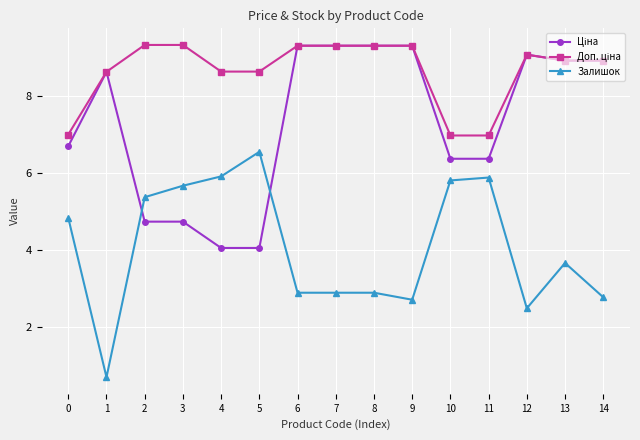

Where is the first local maximum for Залишок?

5